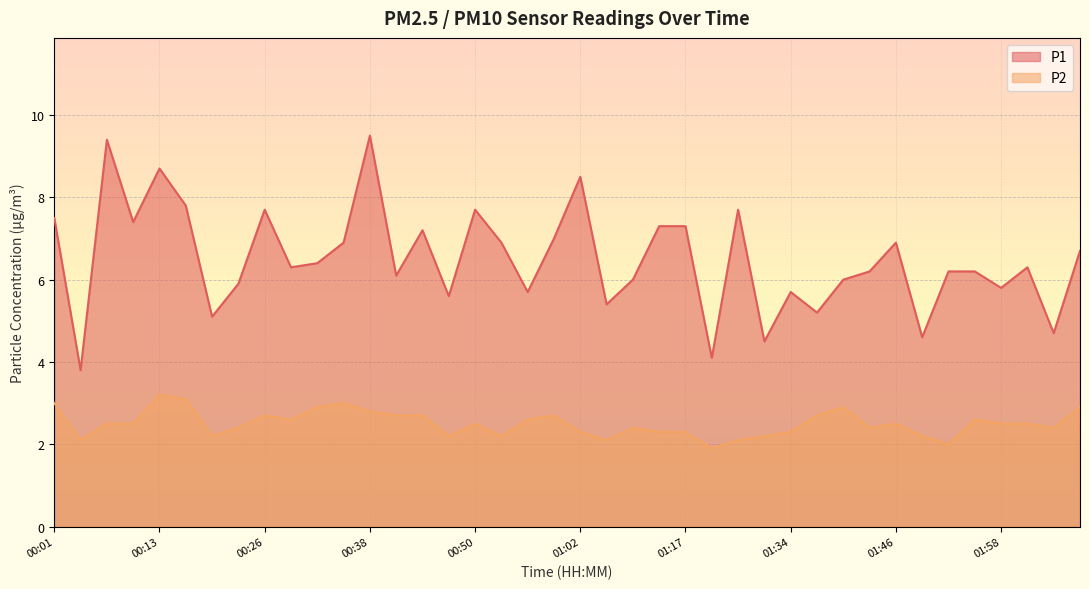

How many data points in P2 are less than 2?

1